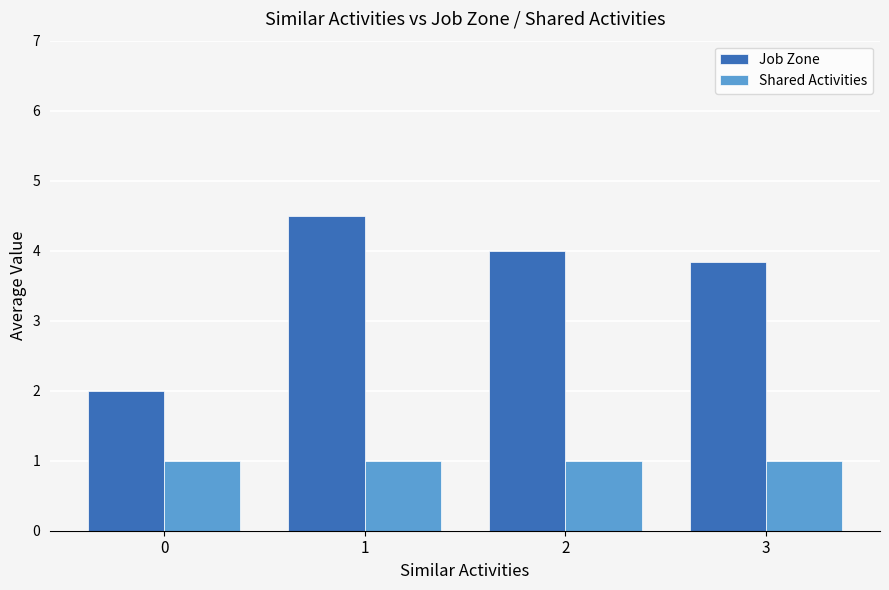

What is the value of the Shared Activities bar at the 2nd from the left?

1.0